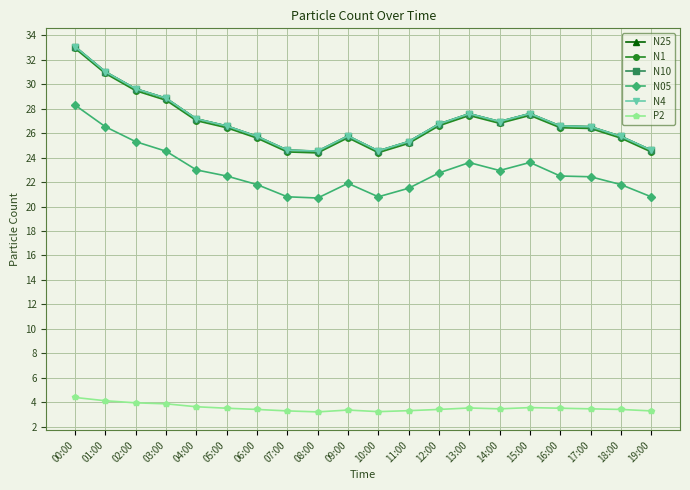

True or false: N1 and N25 cross at least once.

False